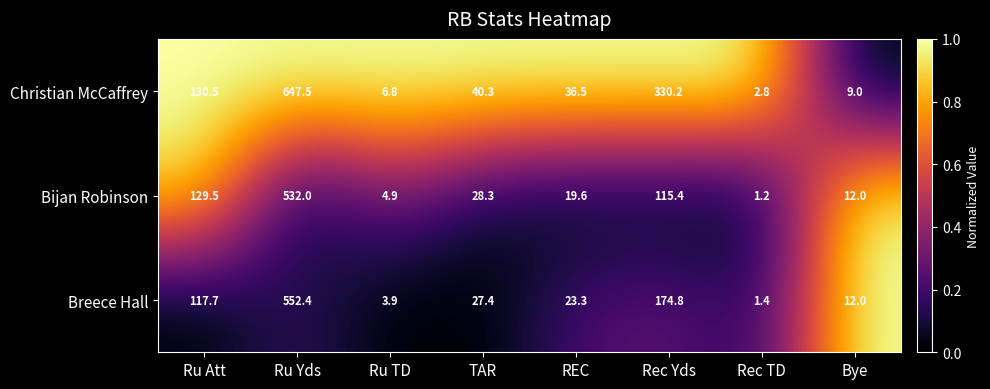

What is the maximum value shown in the chart?

647.5